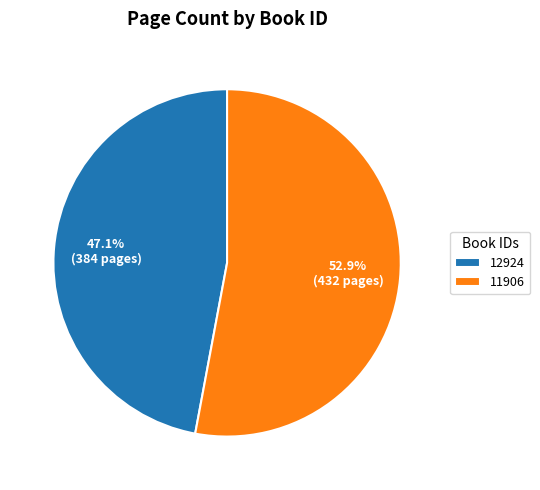

Combined, do 11906 and 12924 account for over 50%?

Yes